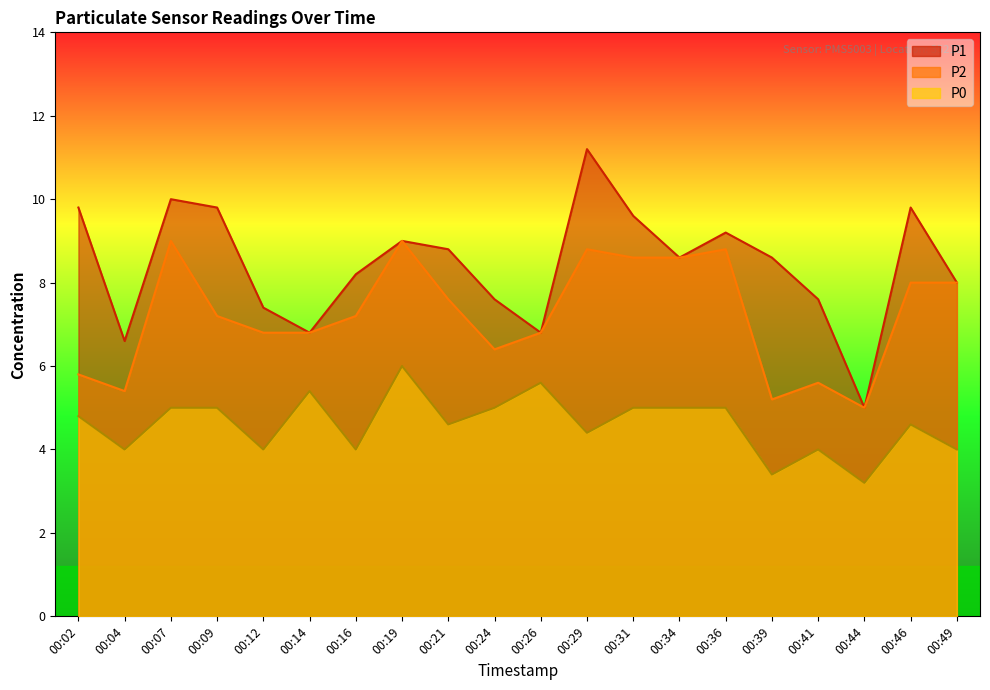

Reading left to right, transcribe all the data shown in this chart.

P1: 00:02=9.8	00:04=6.6	00:07=10.0	00:09=9.8	00:12=7.4	00:14=6.8	00:16=8.2	00:19=9.0	00:21=8.8	00:24=7.6	00:26=6.8	00:29=11.2	00:31=9.6	00:34=8.6	00:36=9.2	00:39=8.6	00:41=7.6	00:44=5.0	00:46=9.8	00:49=8.0
P2: 00:02=5.8	00:04=5.4	00:07=9.0	00:09=7.2	00:12=6.8	00:14=6.8	00:16=7.2	00:19=9.0	00:21=7.6	00:24=6.4	00:26=6.8	00:29=8.8	00:31=8.6	00:34=8.6	00:36=8.8	00:39=5.2	00:41=5.6	00:44=5.0	00:46=8.0	00:49=8.0
P0: 00:02=4.8	00:04=4.0	00:07=5.0	00:09=5.0	00:12=4.0	00:14=5.4	00:16=4.0	00:19=6.0	00:21=4.6	00:24=5.0	00:26=5.6	00:29=4.4	00:31=5.0	00:34=5.0	00:36=5.0	00:39=3.4	00:41=4.0	00:44=3.2	00:46=4.6	00:49=4.0